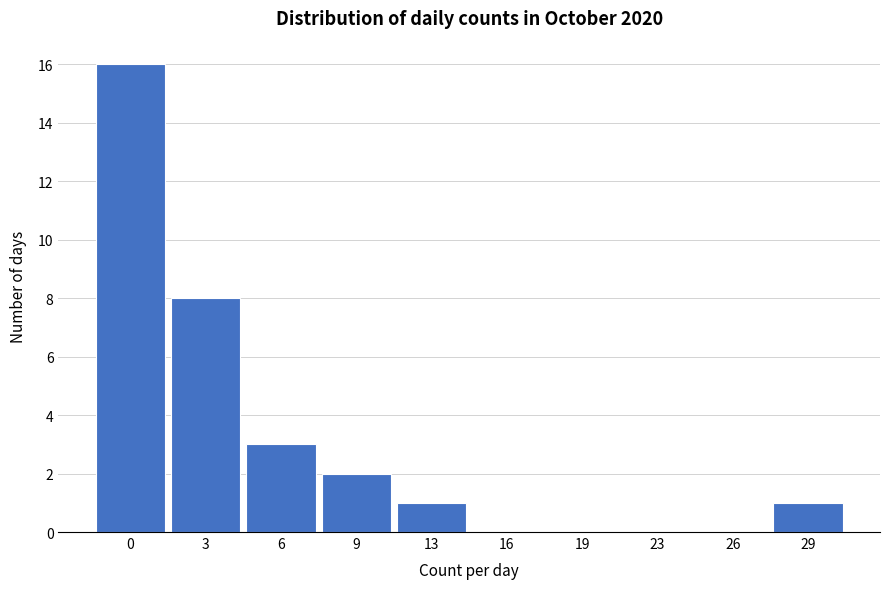

Reading right to left, what are all the values shown in this chart?

29=1	26=0	23=0	19=0	16=0	13=1	9=2	6=3	3=8	0=16